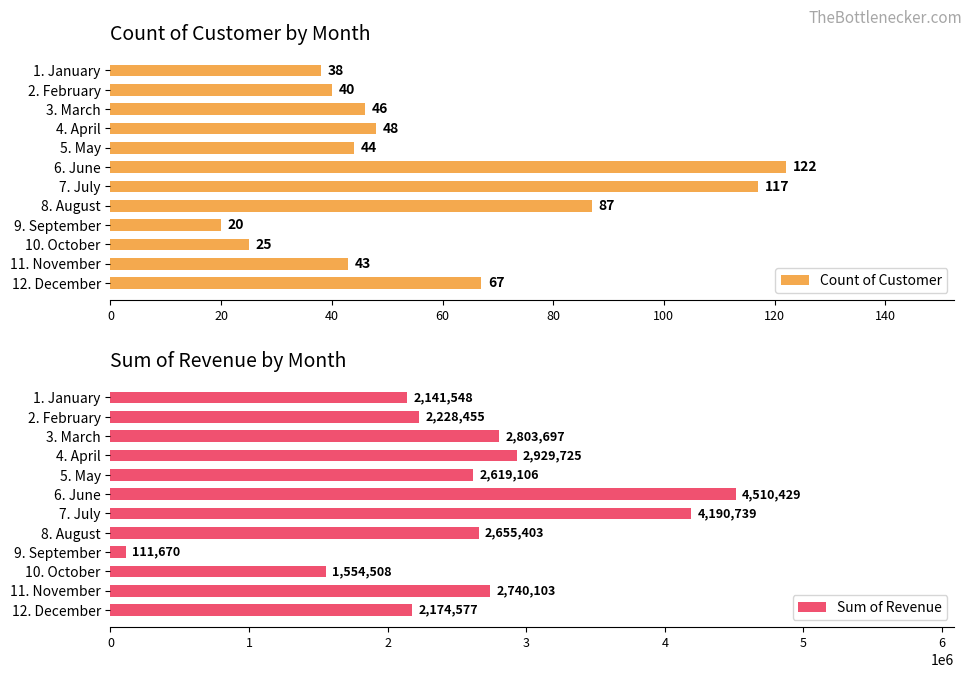

What is the difference between the Count of Customer values at 12. December and 5. May?

23